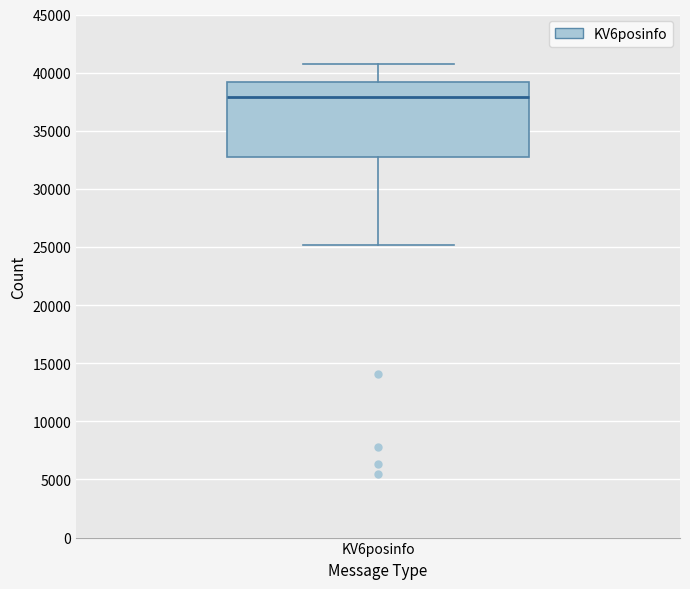

Transcribe this box plot: give where the median line is, the range the box spans, and where the two whiskers end, as read against the y-axis. The values are not printed on the chart, so give them approximately, as read against the axis.

median 38000, box 32500 to 39000, whiskers 25000 to 41000